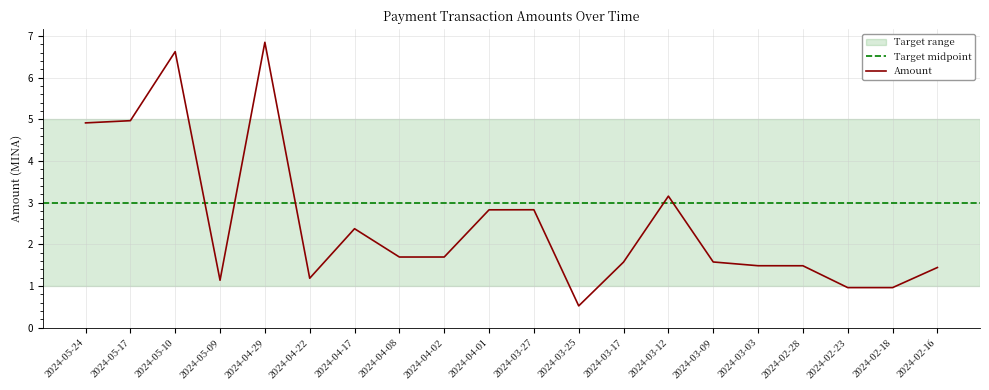

Rank the categories by value from highest to lowest.

2024-04-29, 2024-05-10, 2024-05-17, 2024-05-24, 2024-03-12, 2024-03-27, 2024-04-01, 2024-04-17, 2024-04-02, 2024-04-08, 2024-03-09, 2024-03-17, 2024-03-03, 2024-02-28, 2024-02-16, 2024-04-22, 2024-05-09, 2024-02-23, 2024-02-18, 2024-03-25